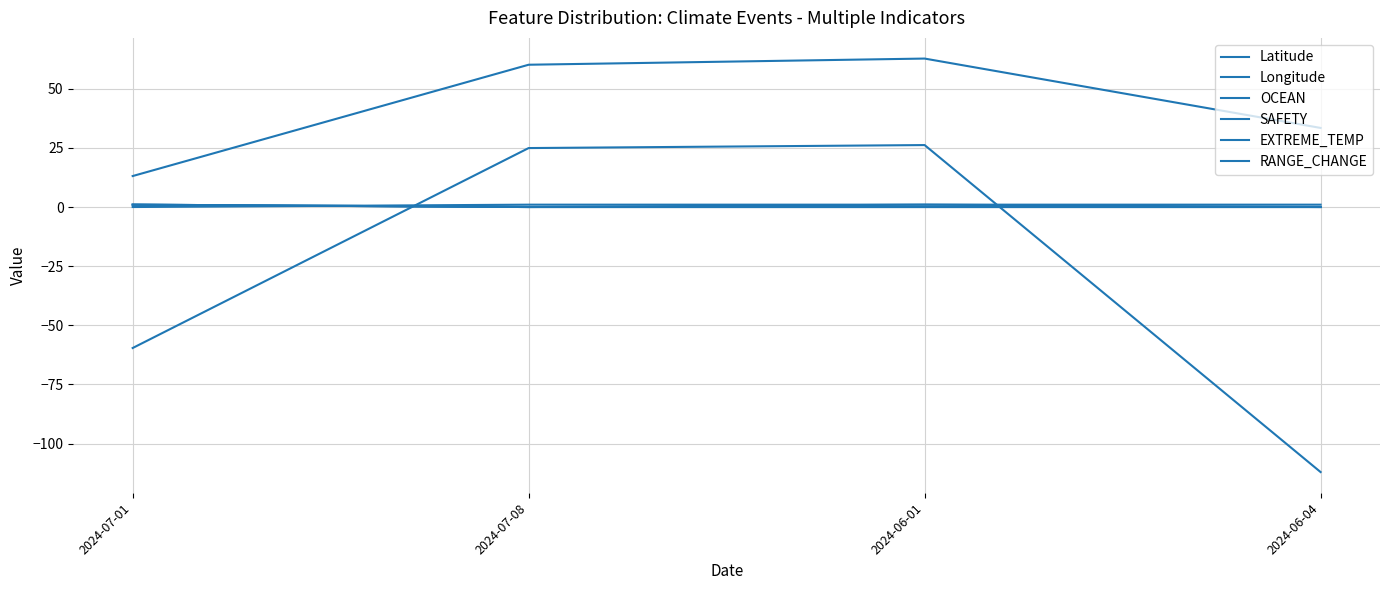

Between 2024-07-01 and 2024-06-01, which is larger?

2024-06-01